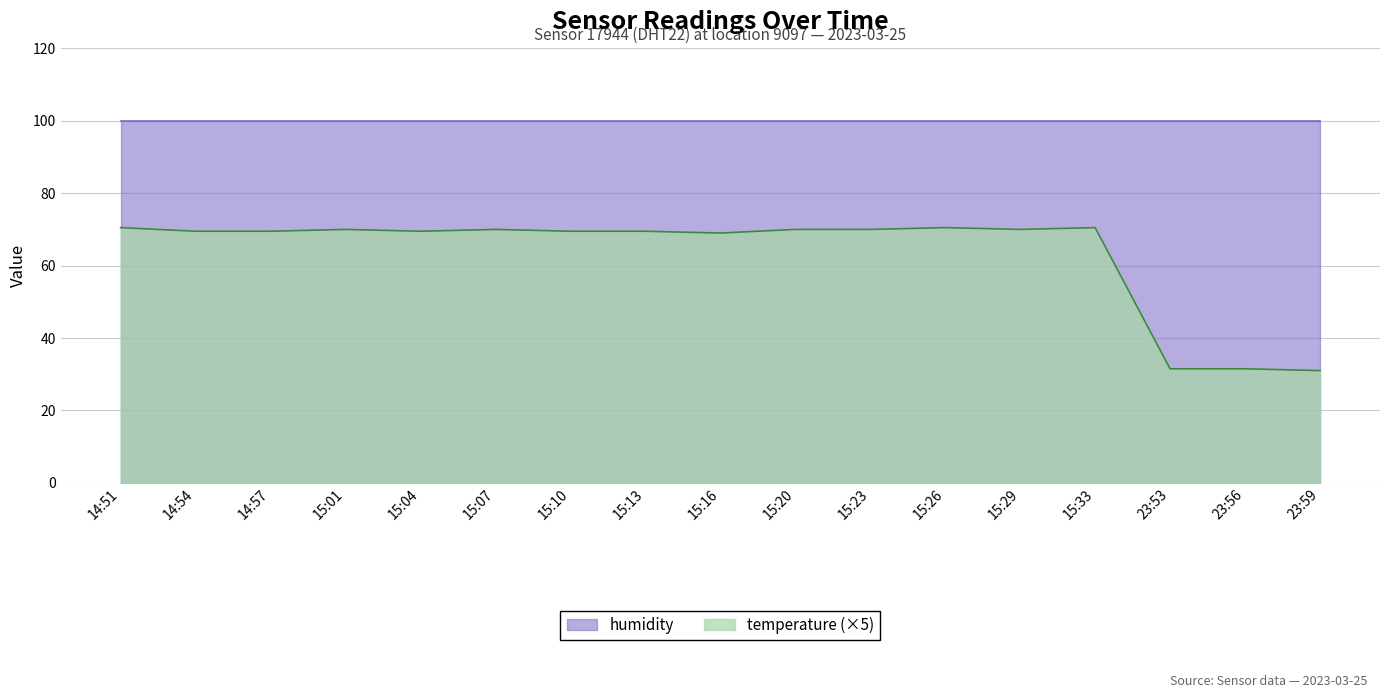

Between 23:56 and 15:33, which is larger?

15:33